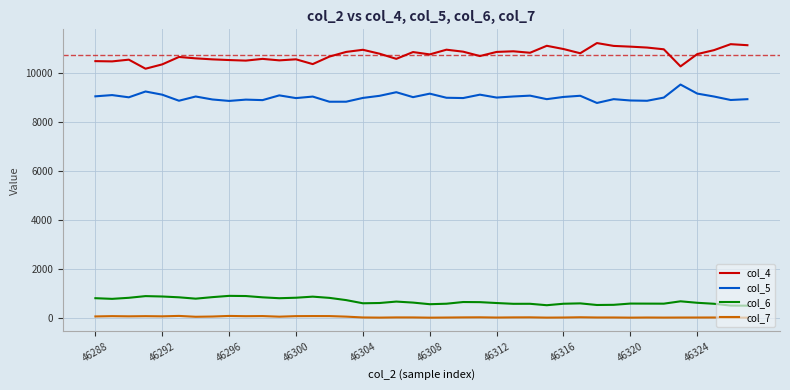

True or false: col_6 and col_4 cross at least once.

False